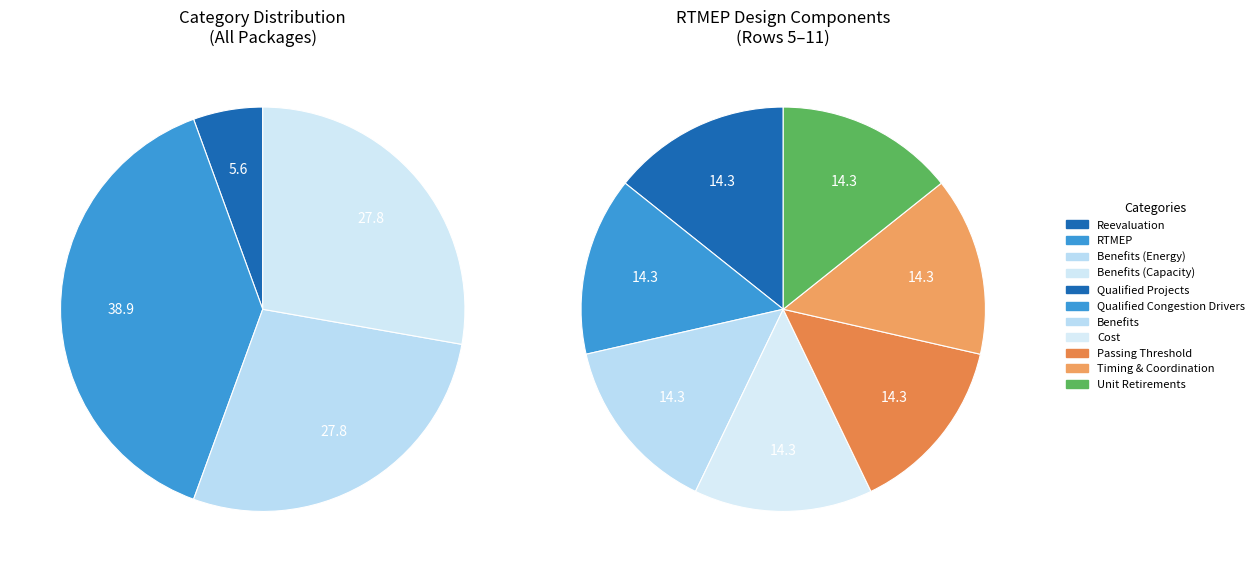

Which slice is the smallest?

Reevaluation